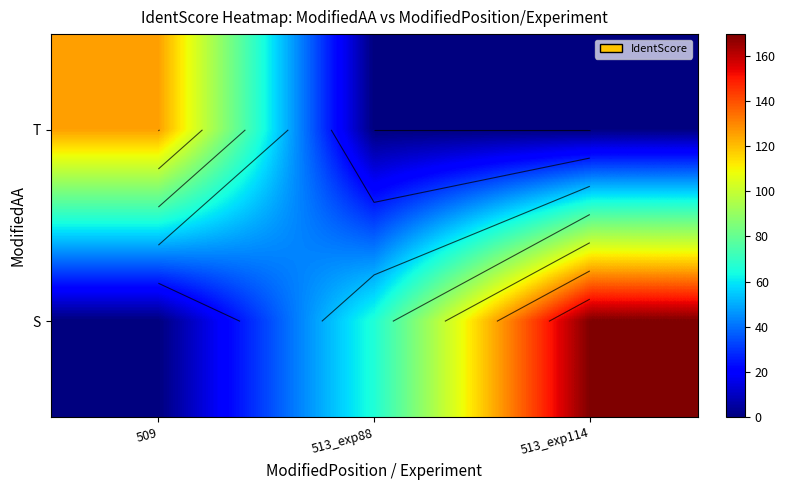

List the series in order of their peak value, lowest first.

T, S